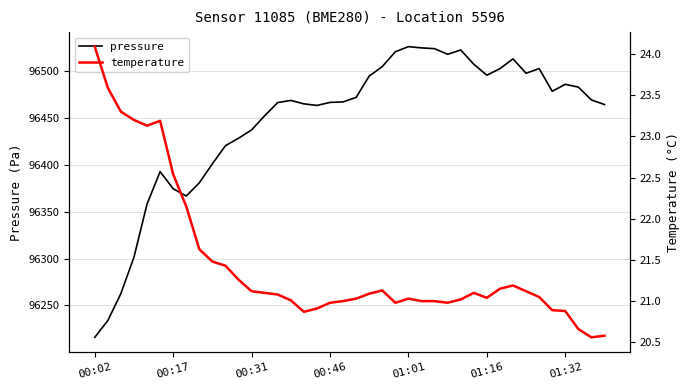

What are all the series names shown in the legend?

pressure, temperature